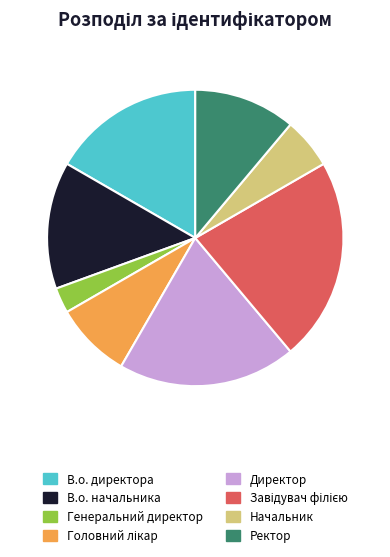

Is it true that Ректор is 11% of the pie?

True